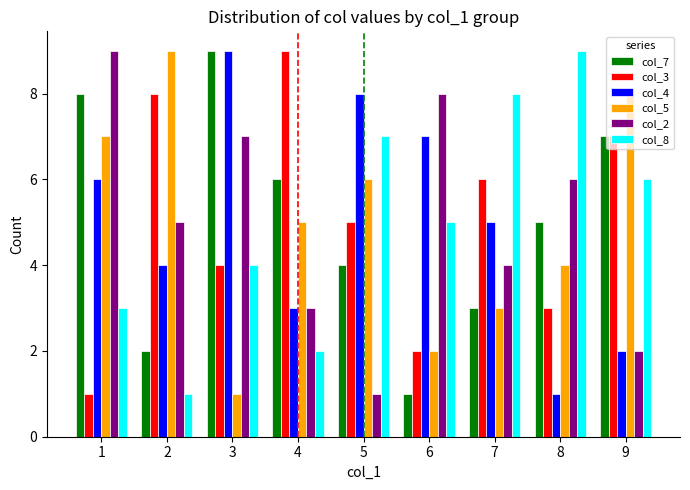

The col_4 series shows 3 at 4. True or false?

True